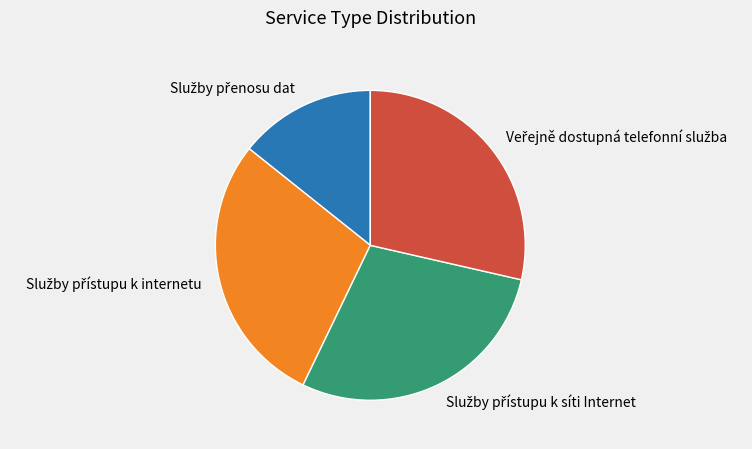

How many segments does this pie chart have?

4